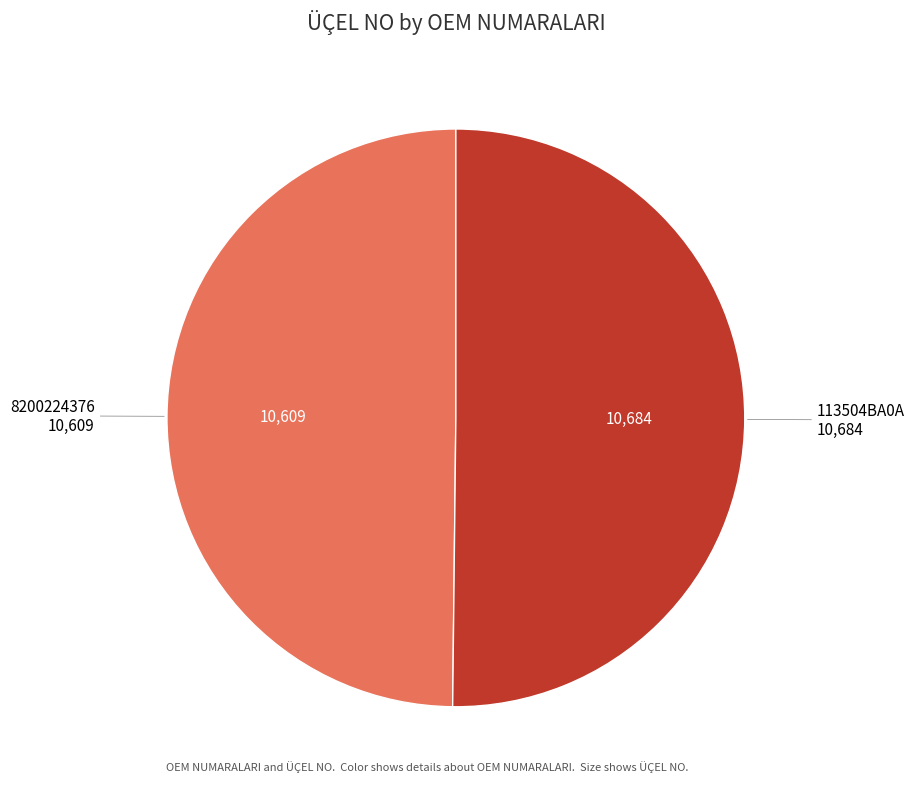

To the nearest percent, what is the average slice percentage?

50%